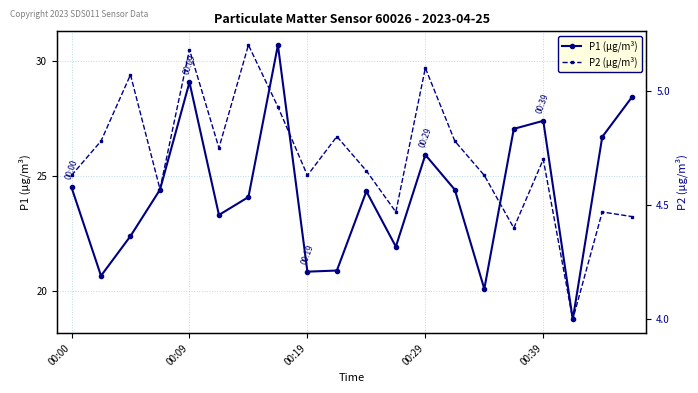

What is the difference between the maximum and second lowest values in the P2 (µg/m³) series?

0.8